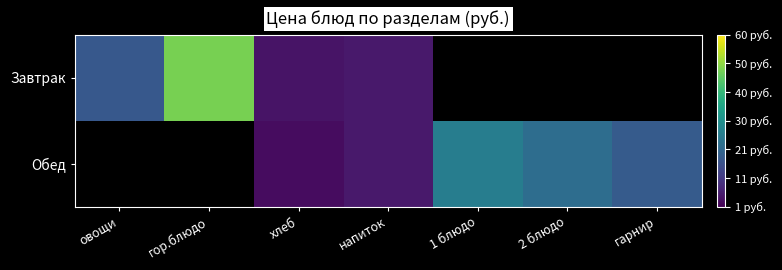

How many Обед values are between 22 and 23?

1